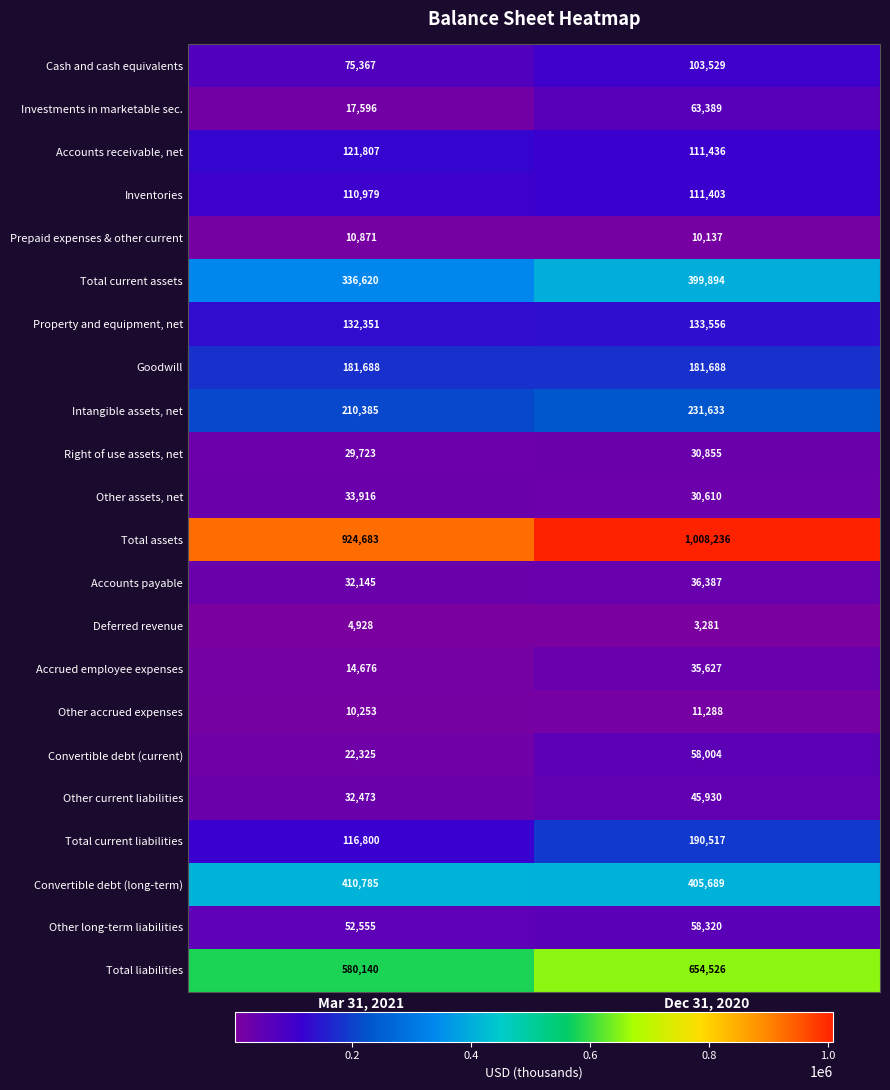

What is the sum of the Intangible assets, net values at Mar 31, 2021 and Dec 31, 2020?

442018